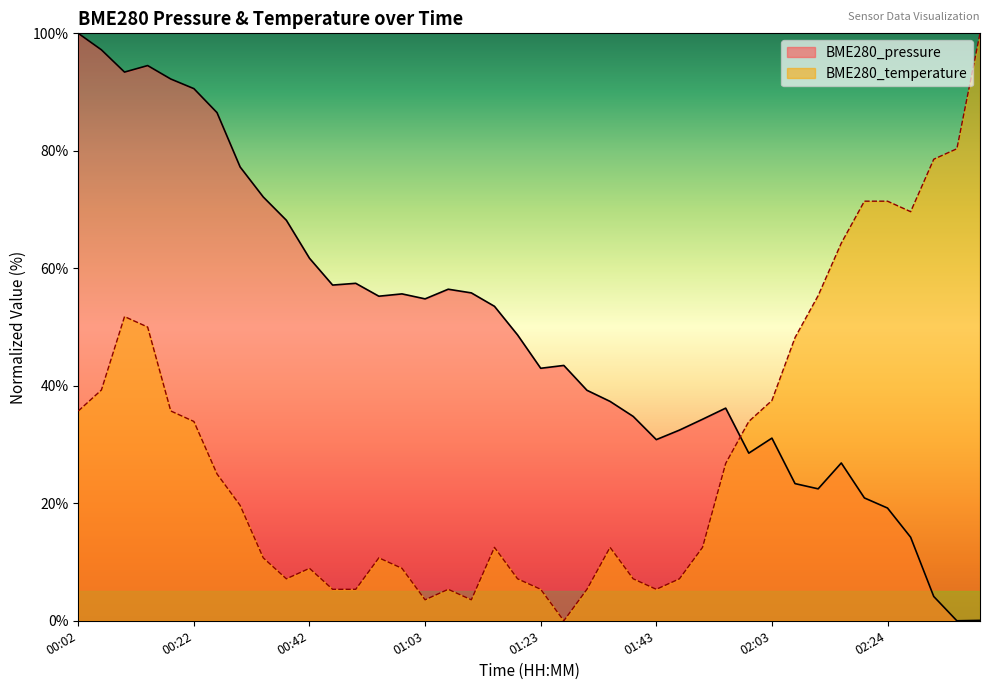

What is the difference between the BME280_pressure values at 01:59 and 02:03?

2.6